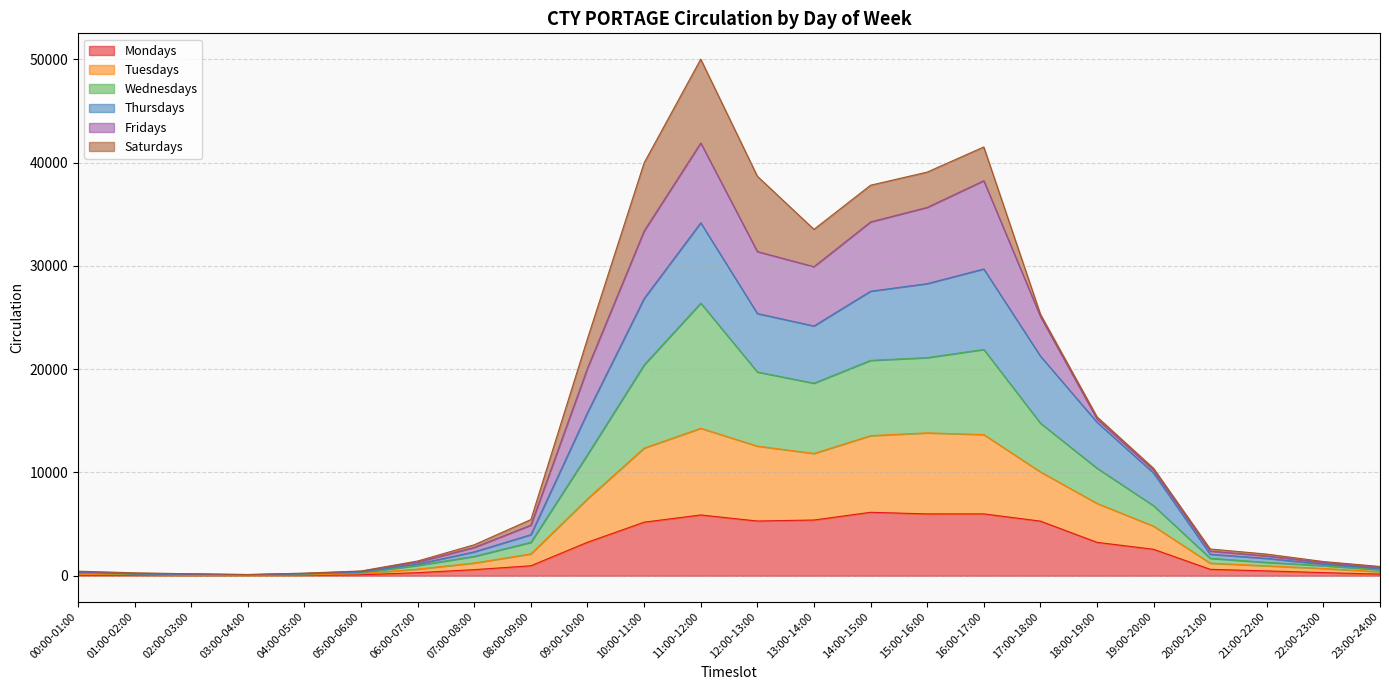

Which has a higher value, 09:00-10:00 or 00:00-01:00?

09:00-10:00